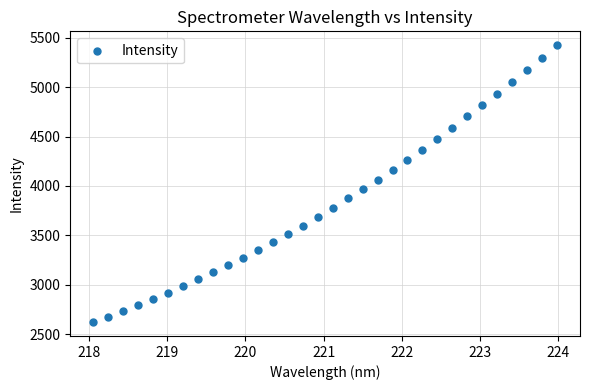

What is the range of X values (max minus min)?

5.9